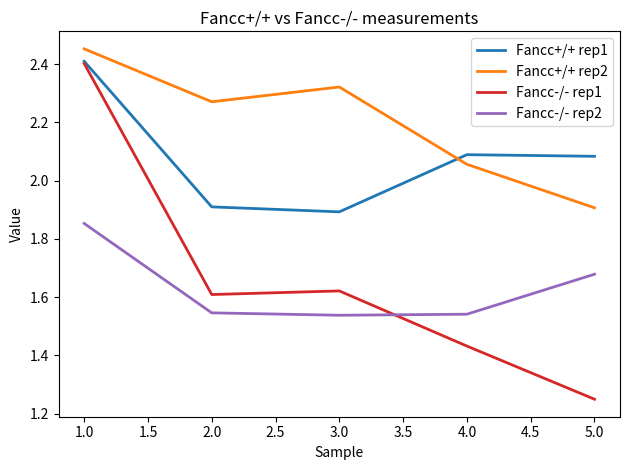

At which category is the sum across all series the highest?

1.0